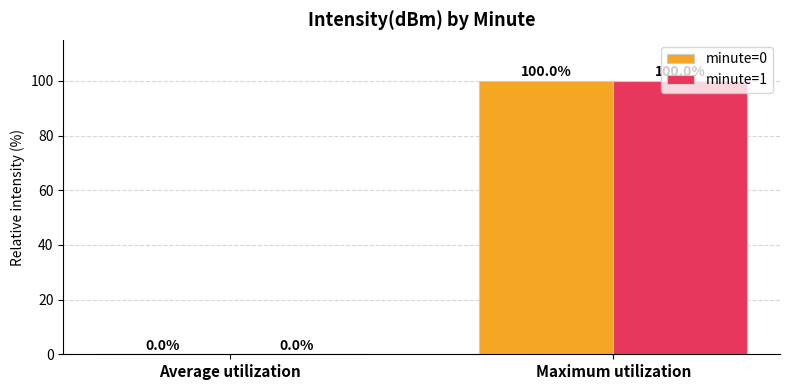

What is the sum of all minute=1 values?

100